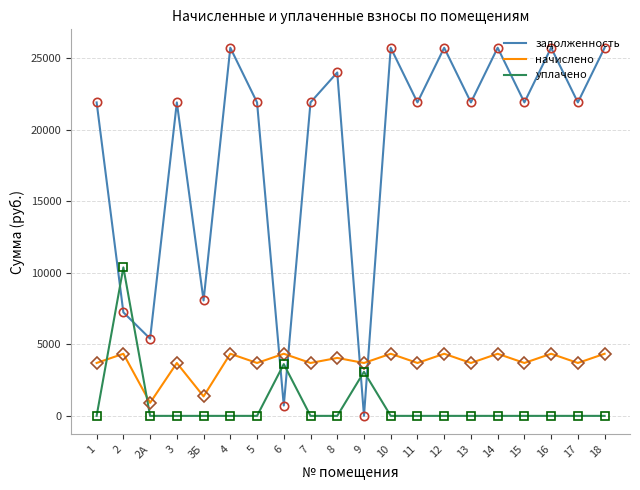

At how many categories does at least one series exceed 2373?

20